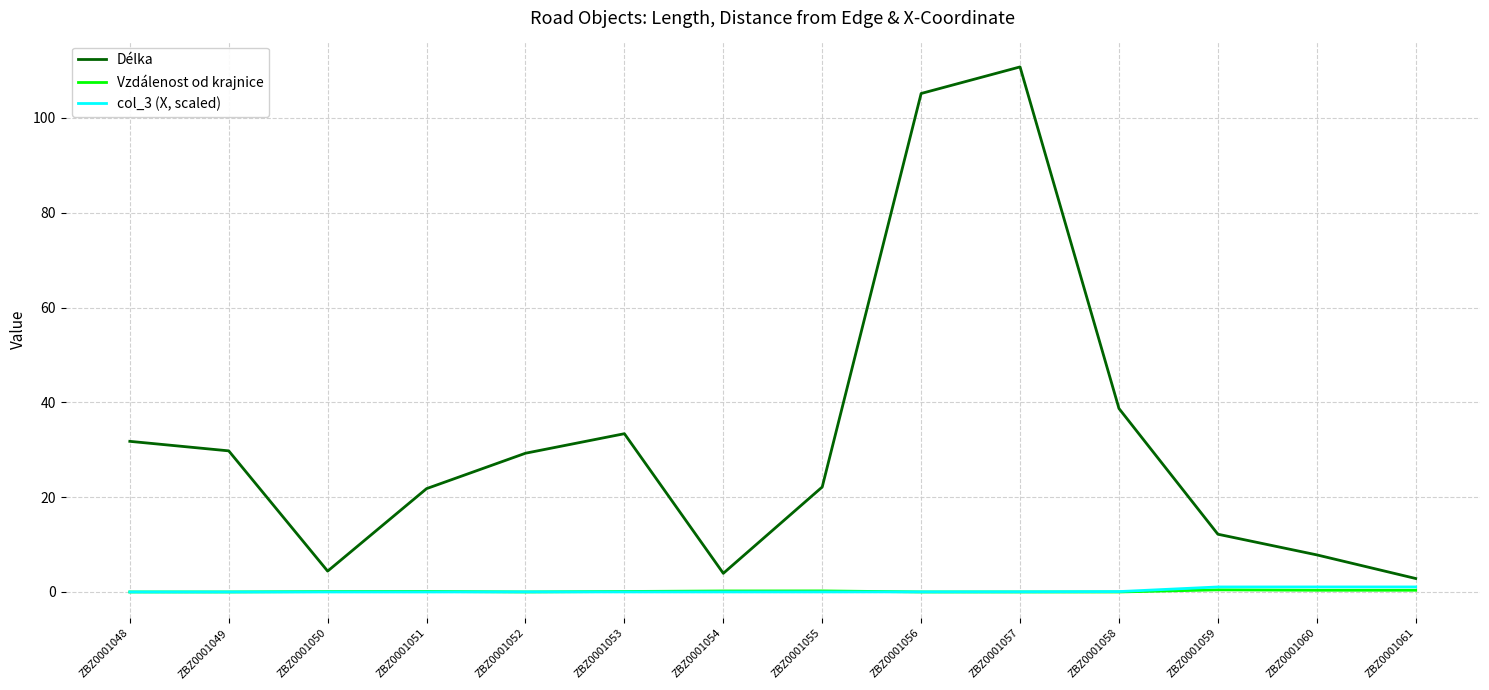

True or false: Vzdálenost od krajnice has a value of 0.0 at ZBZ0001052.

True